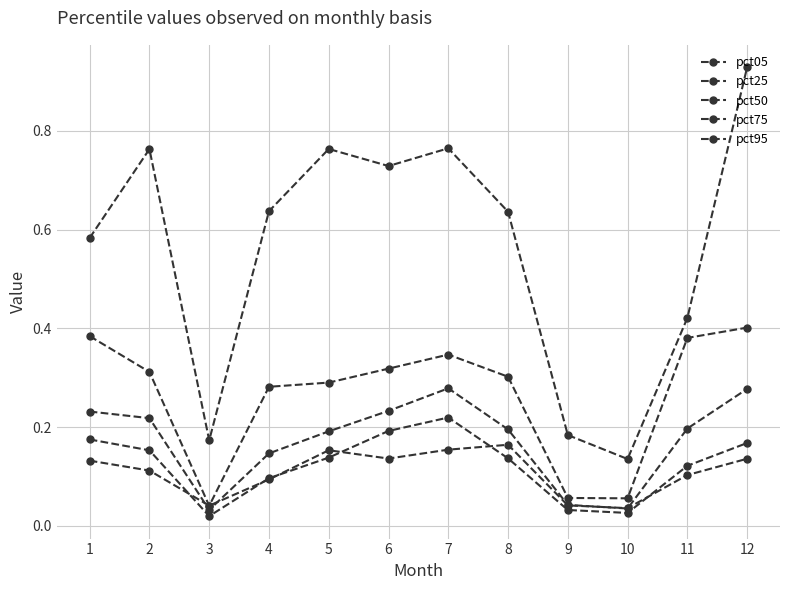

Count the pct50 values in the range 0 to 1.

12